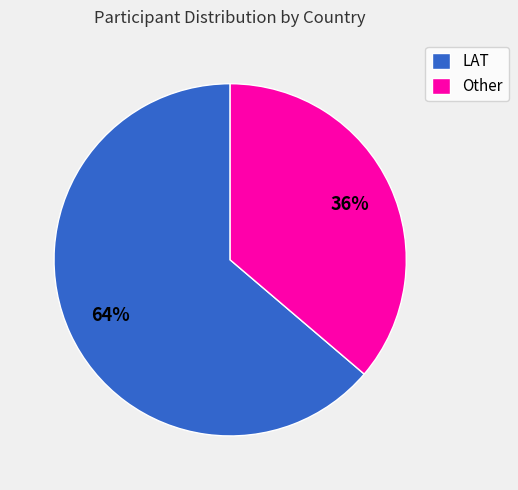

To the nearest percent, what is the difference between the largest and smallest slice percentages?

28%